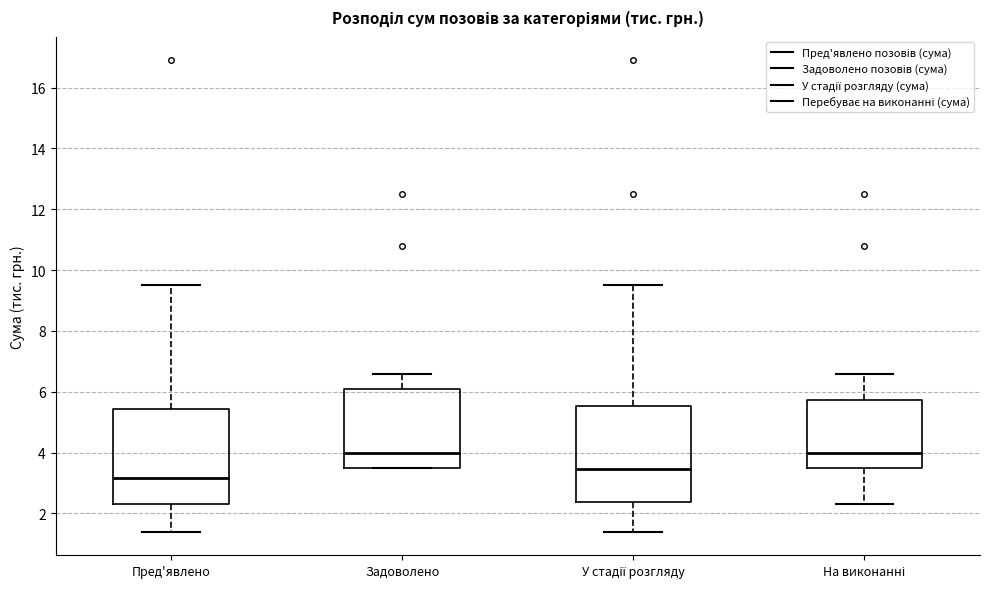

Where is the lower edge of the box for У стадії розгляду on the y-axis? The values are not printed on the chart, so give them approximately, as read against the axis.

2.4